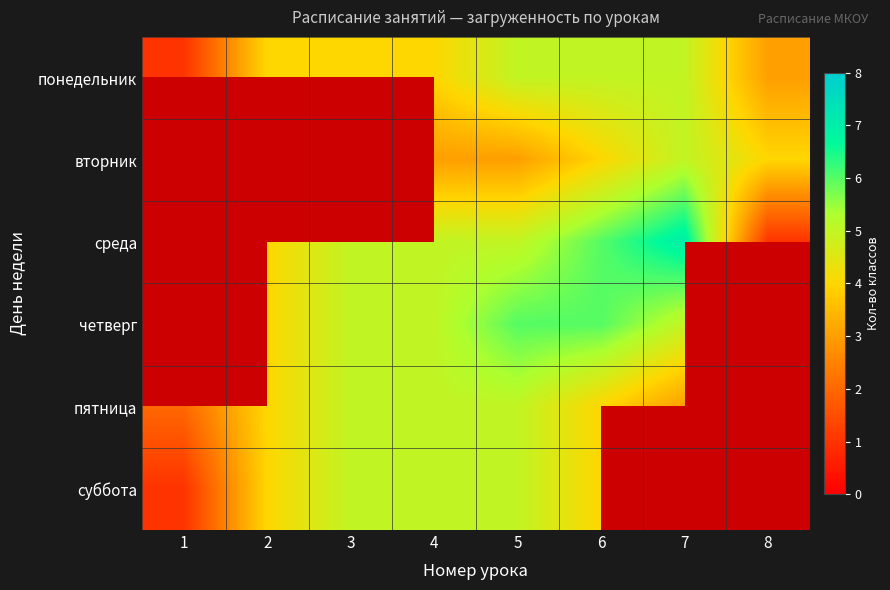

Rank the series by their maximum value, from lowest to highest.

понедельник, вторник, среда, четверг, пятница, суббота